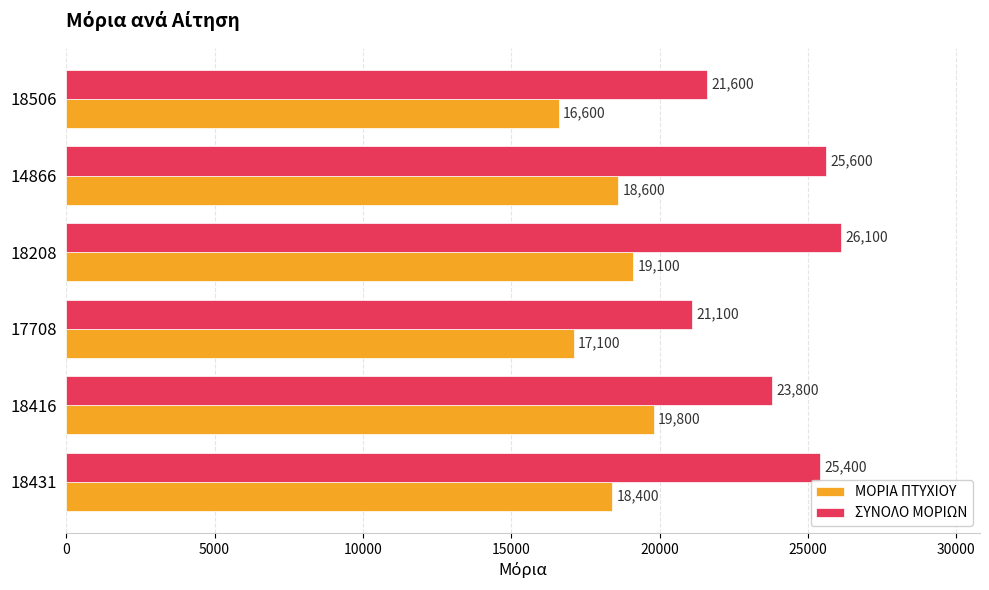

Rank the series at 18416 from lowest to highest value.

ΜΟΡΙΑ ΠΤΥΧΙΟΥ, ΣΥΝΟΛΟ ΜΟΡΙΩΝ